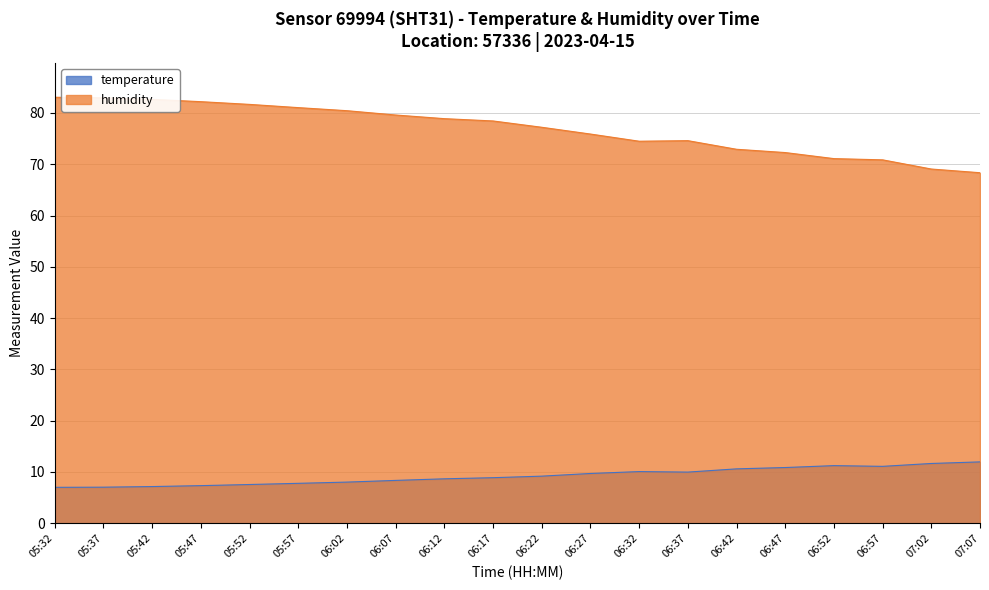

What is the highest value of the humidity series?

83.0